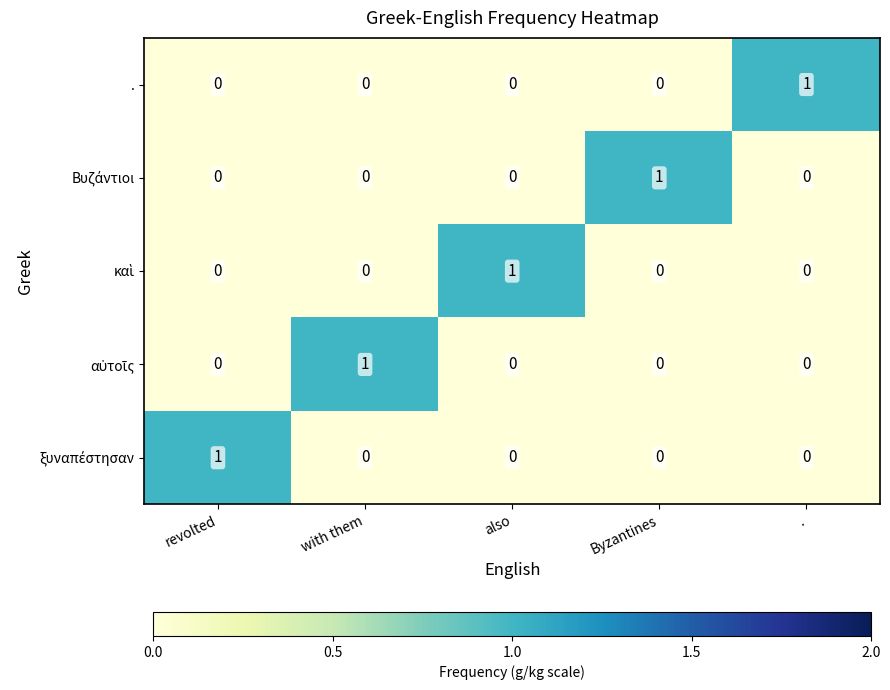

How many . values are between 0 and 1?

5